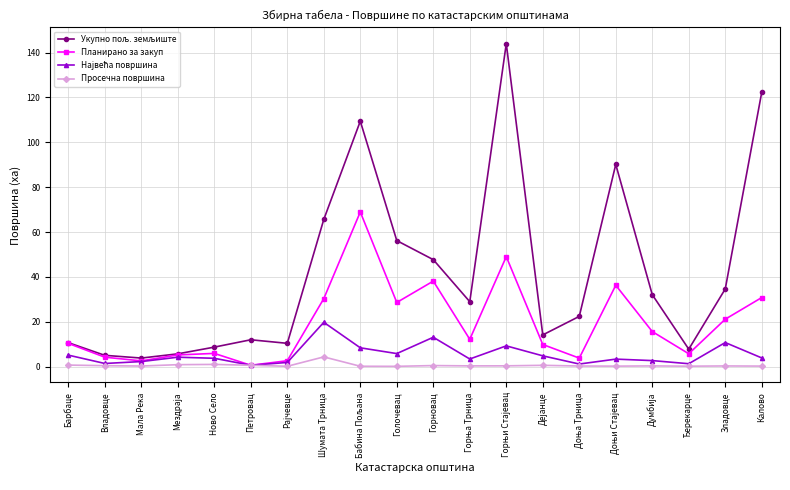

What is the maximum value for Планирано за закуп?

69.0